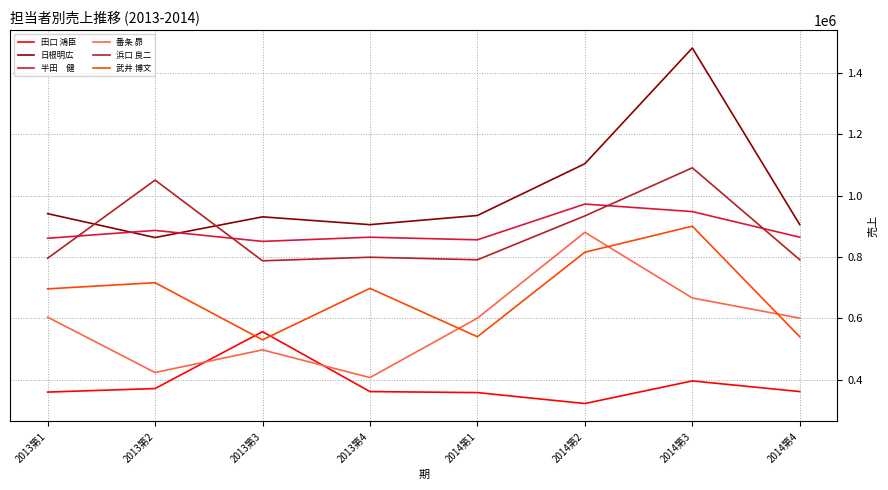

What is the spread (max minus min) of values at 2013第2?

678729